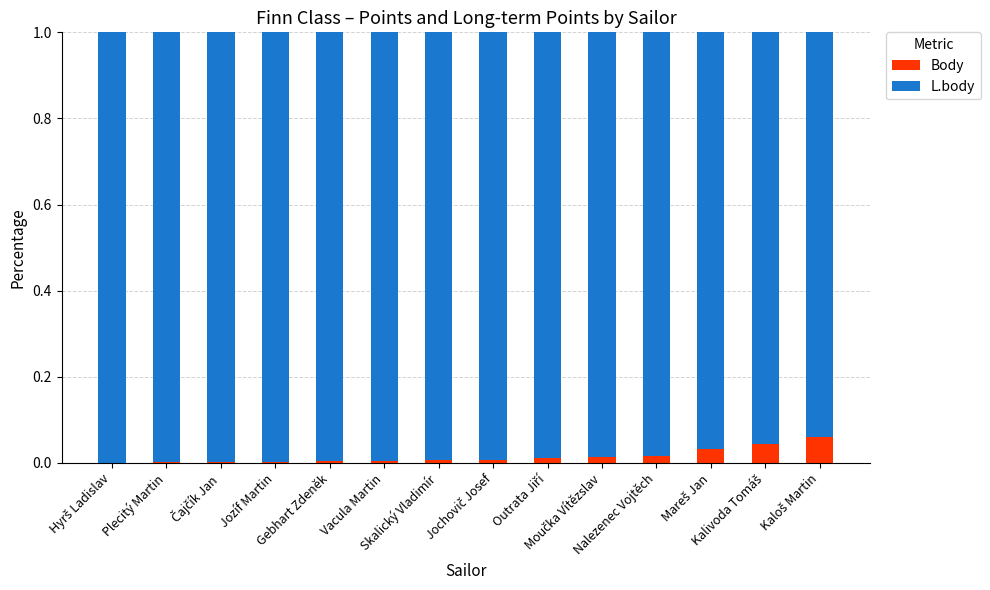

Is it true that Body equals 0.1 at Kaloš Martin?

False